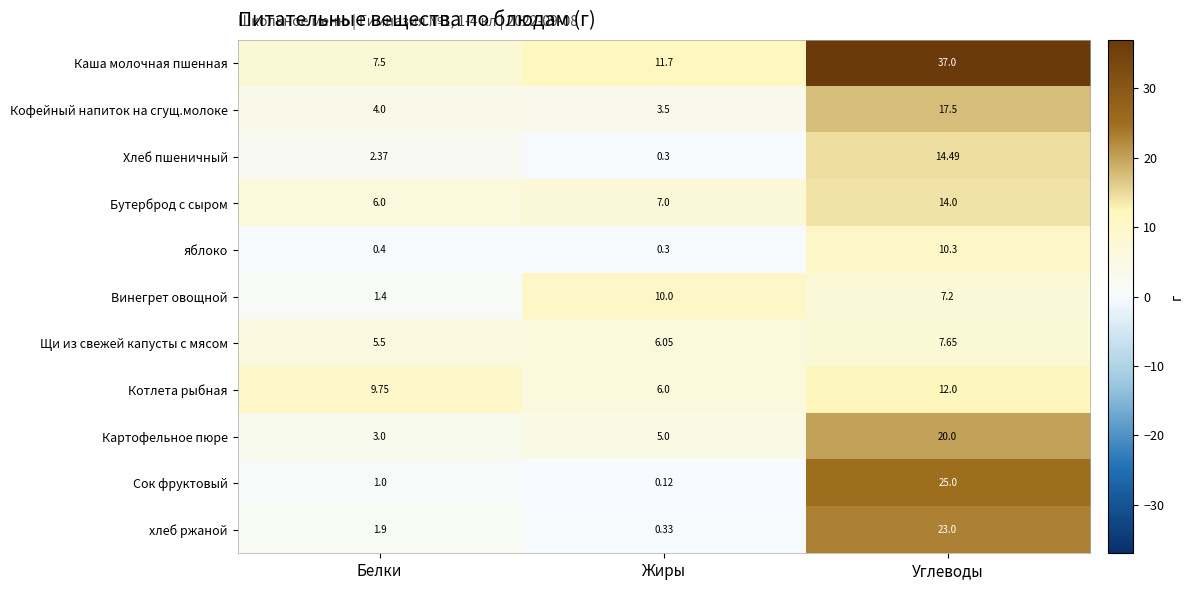

Which series has the widest spread of values?

Каша молочная пшенная